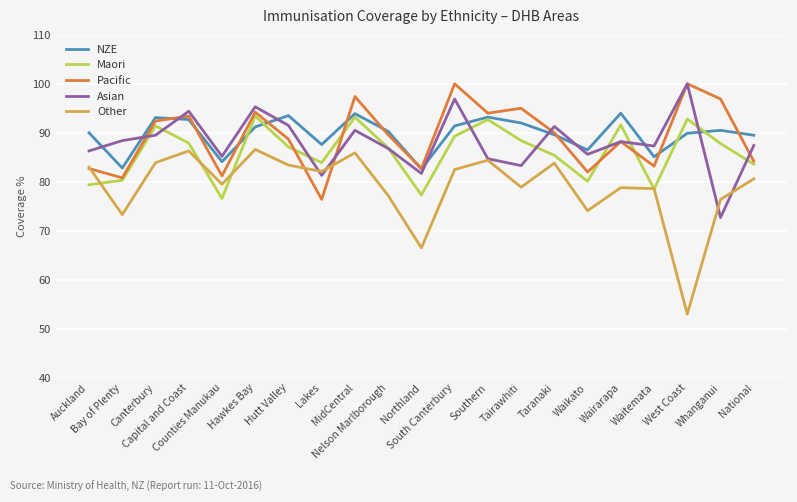

Between Auckland and Counties Manukau, which series saw the biggest shift?

NZE